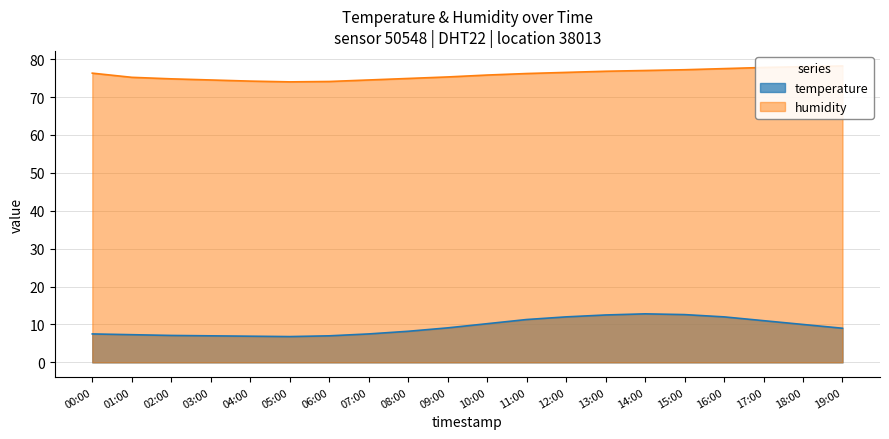

Reading left to right, transcribe all the data shown in this chart.

temperature: 00:00=7.5	01:00=7.3	02:00=7.1	03:00=7.0	04:00=6.9	05:00=6.8	06:00=7.0	07:00=7.5	08:00=8.2	09:00=9.1	10:00=10.2	11:00=11.3	12:00=12.0	13:00=12.5	14:00=12.8	15:00=12.6	16:00=12.0	17:00=11.0	18:00=10.0	19:00=9.0
humidity: 00:00=76.3	01:00=75.2	02:00=74.8	03:00=74.5	04:00=74.2	05:00=74.0	06:00=74.1	07:00=74.5	08:00=74.9	09:00=75.3	10:00=75.8	11:00=76.2	12:00=76.5	13:00=76.8	14:00=77.0	15:00=77.2	16:00=77.5	17:00=77.8	18:00=78.0	19:00=78.2